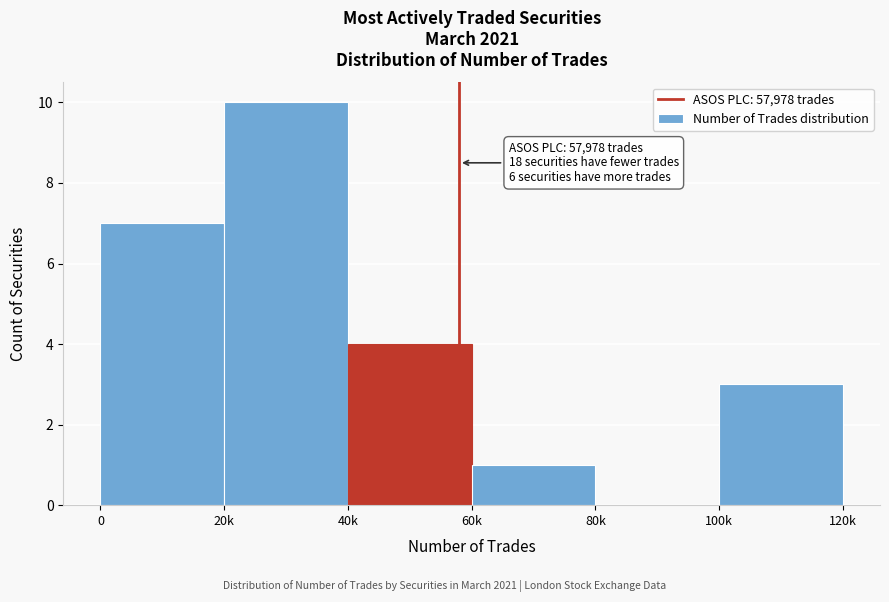

Reading left to right, transcribe all the data shown in this chart.

0=7	20k=10	40k=4	60k=1	80k=0	100k=3